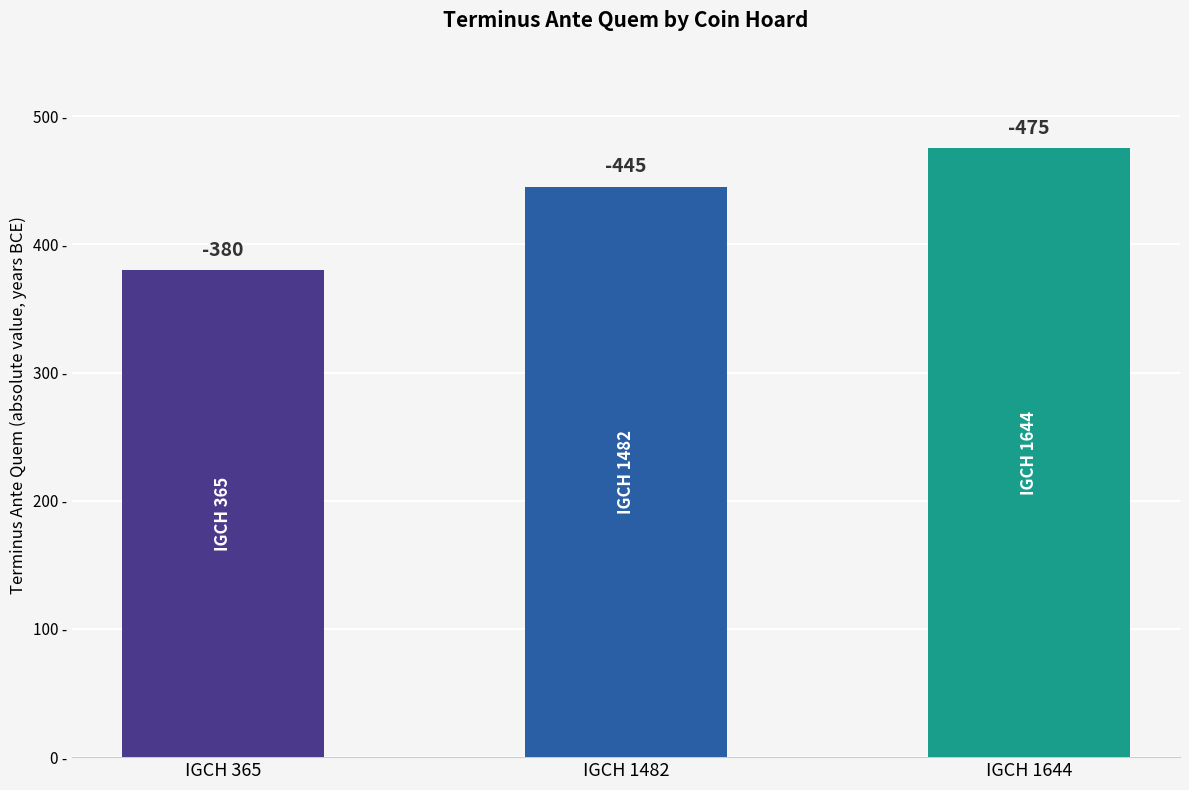

How many bars are there in total?

3